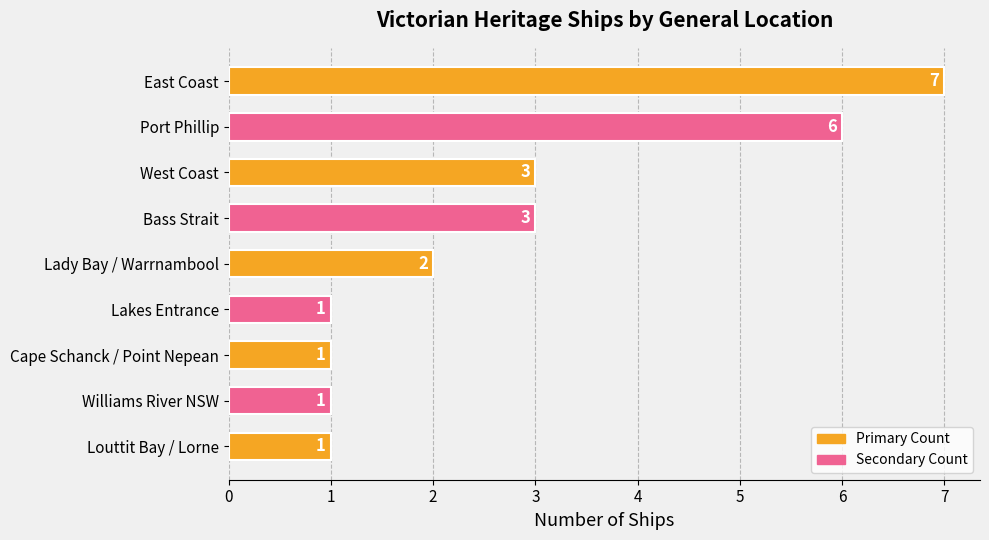

Which has a higher value, West Coast or Lady Bay / Warrnambool?

West Coast